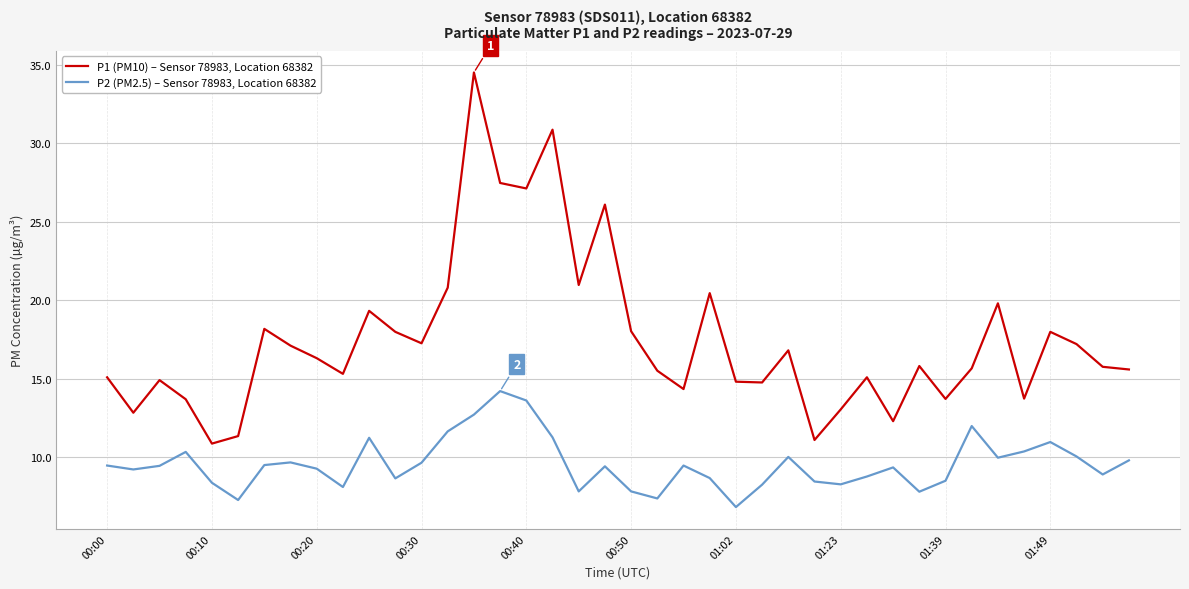

List the series in order of their overall mean, lowest first.

P2 (PM2.5) – Sensor 78983, Location 68382, P1 (PM10) – Sensor 78983, Location 68382